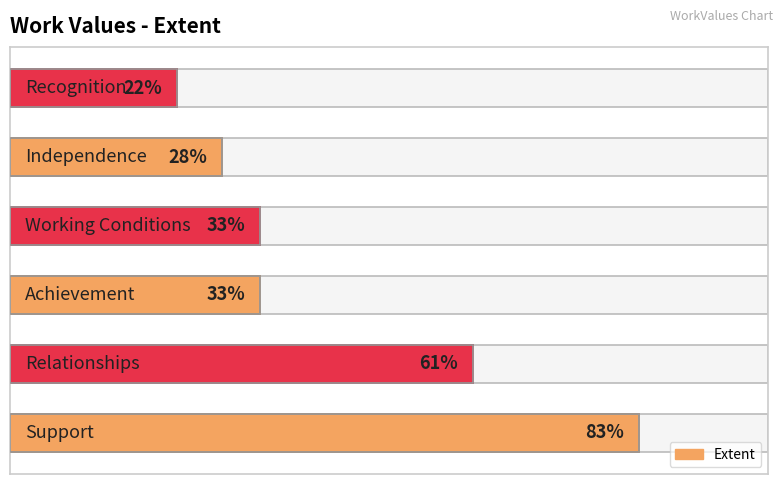

Are the bars horizontal?

Yes